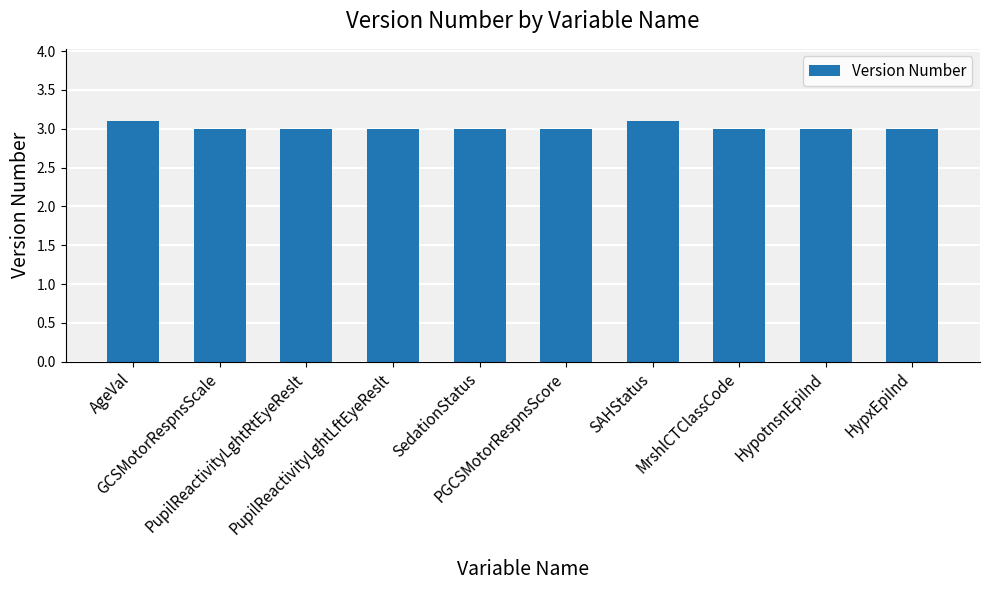

Count the number of data series in this chart.

1